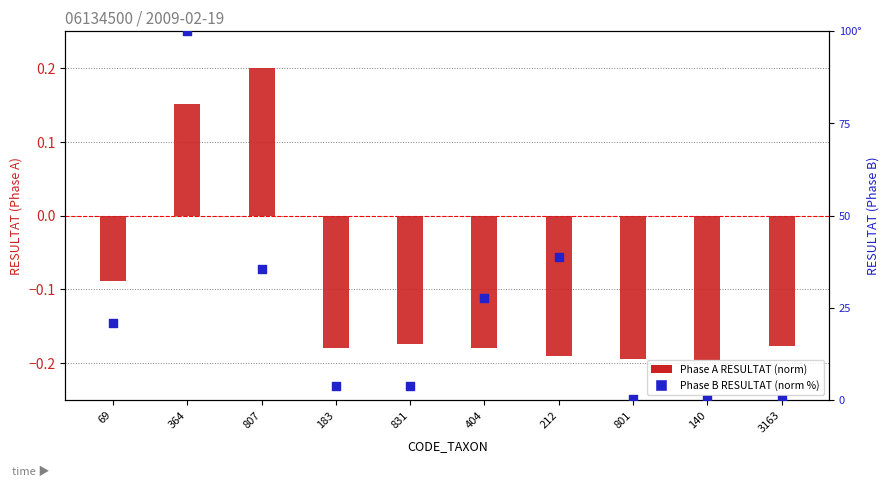

Which series reaches the maximum Y coordinate?

Phase B RESULTAT (norm %)